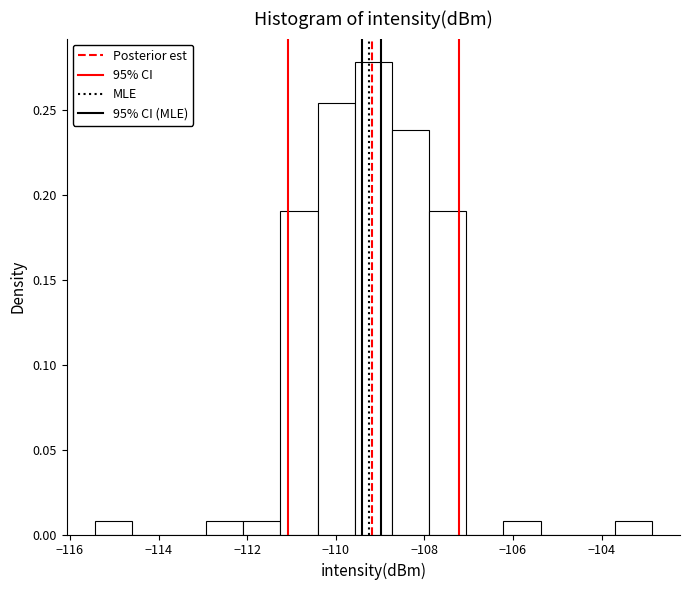

Reading left to right, list every bar in this chart as the range it spans on the x-axis followed by its height. Neither the bar edges nor the heights are printed on the chart, so give them approximately, as read against the axes.

-115.4 to -114.6: 0.010
-114.6 to -113.8: 0
-113.8 to -113.0: 0
-113.0 to -112.0: 0.010
-112.0 to -111.2: 0.010
-111.2 to -110.4: 0.190
-110.4 to -109.6: 0.255
-109.6 to -108.8: 0.280
-108.8 to -107.8: 0.240
-107.8 to -107.0: 0.190
-107.0 to -106.2: 0
-106.2 to -105.4: 0.010
-105.4 to -104.6: 0
-104.6 to -103.6: 0
-103.6 to -102.8: 0.010